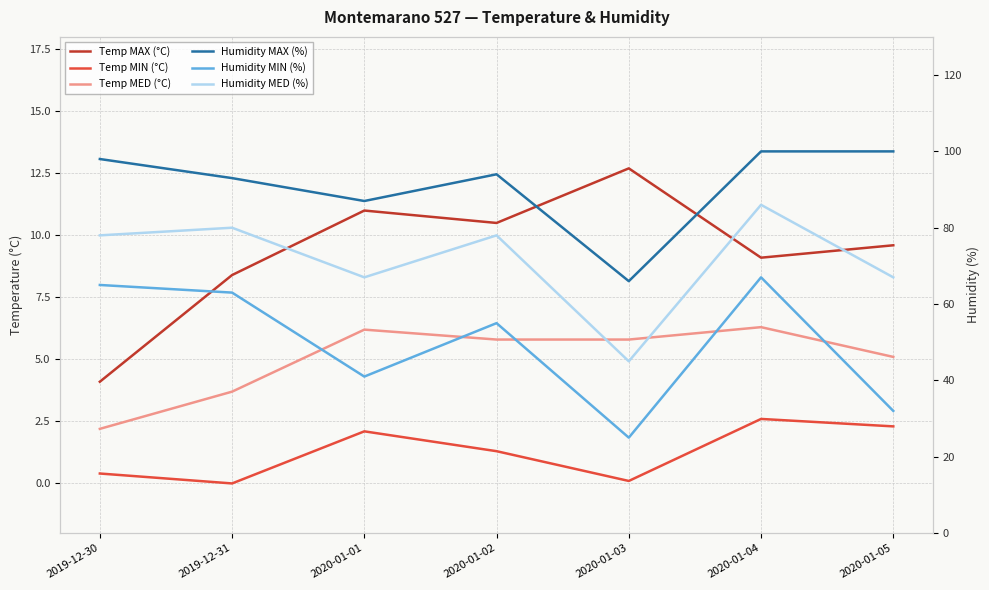

What position from the right is 2019-12-30?

7